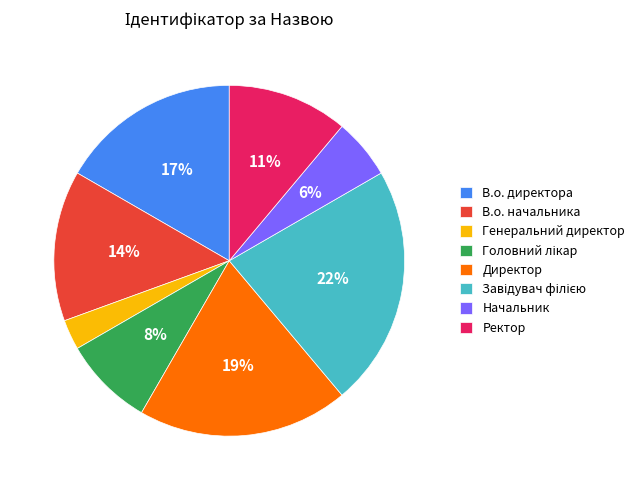

Do В.о. директора and Директор together represent more than half of the pie?

No